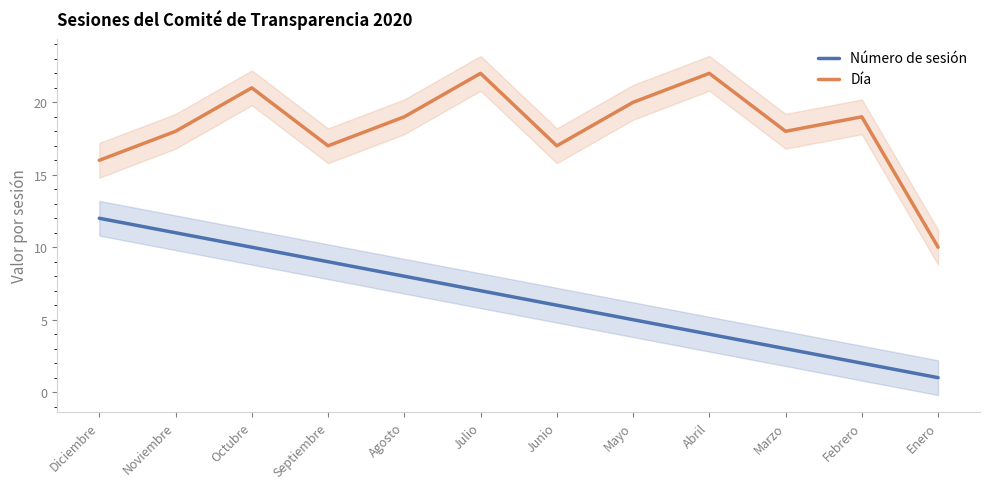

At which label does Día first exceed 19?

Octubre